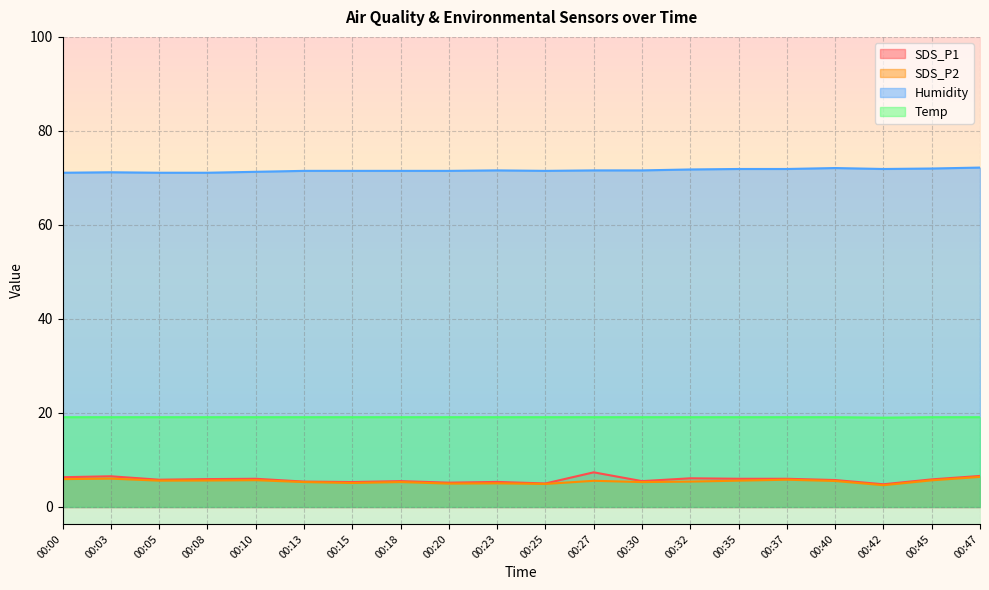

The Humidity series shows 14.4 at 00:35. True or false?

False